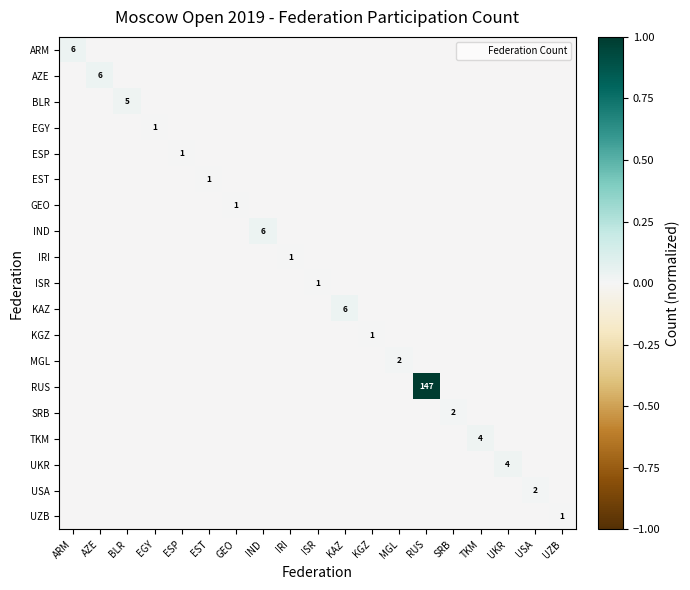

Is it true that USA equals -0.0 at BLR?

True